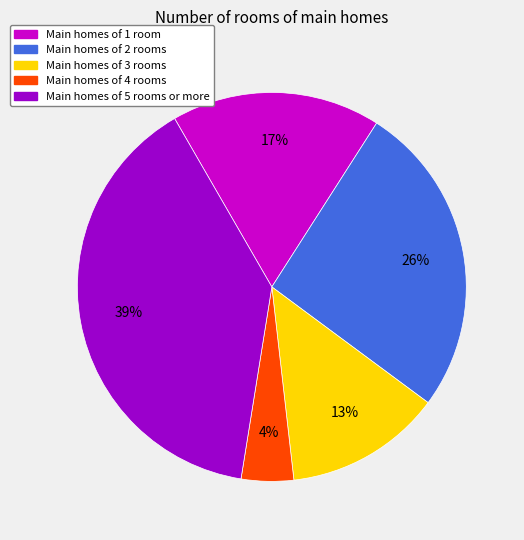

Does Main homes of 2 rooms represent more than half of the total?

No